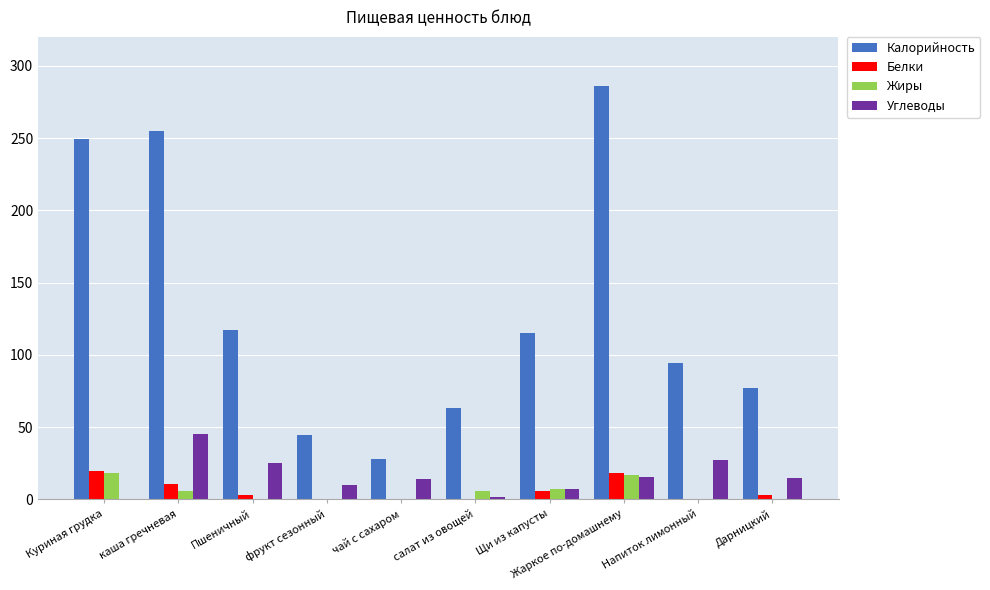

What is the sum of all Жиры values?

55.5